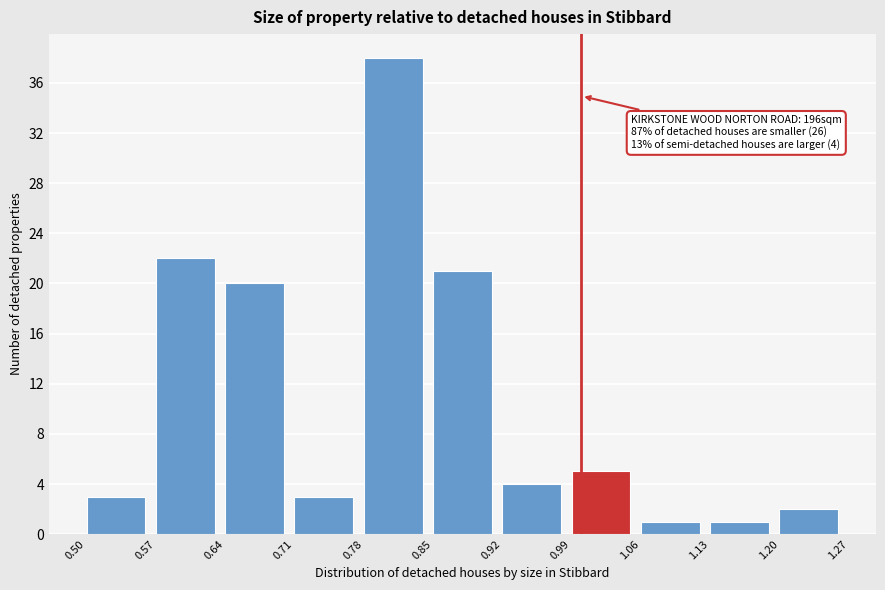

Which range on the x-axis has the tallest bar?

0.78 to 0.85